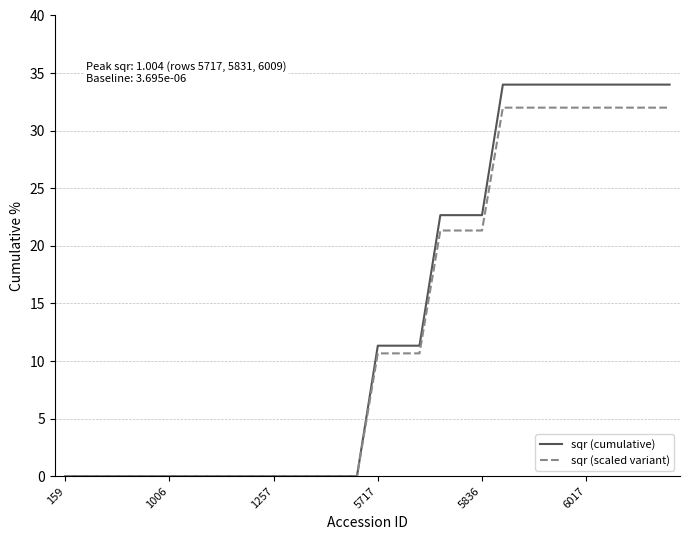

Which series has the widest spread of values?

sqr (cumulative)